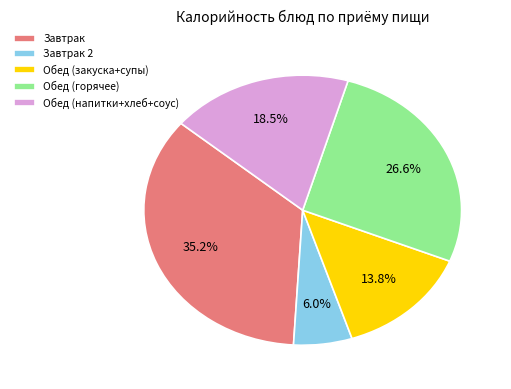

Which slice is the largest?

Завтрак